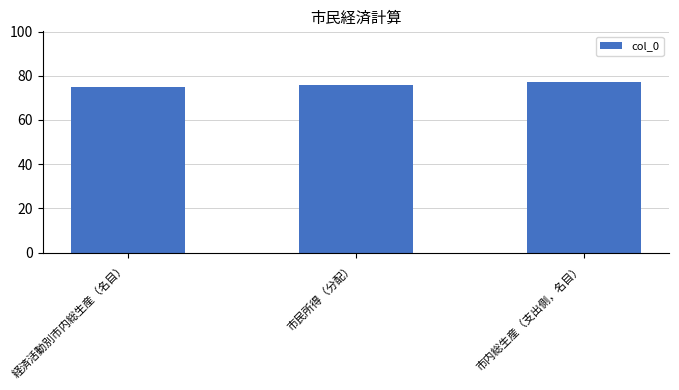

What is the difference between the maximum and second lowest values?

1